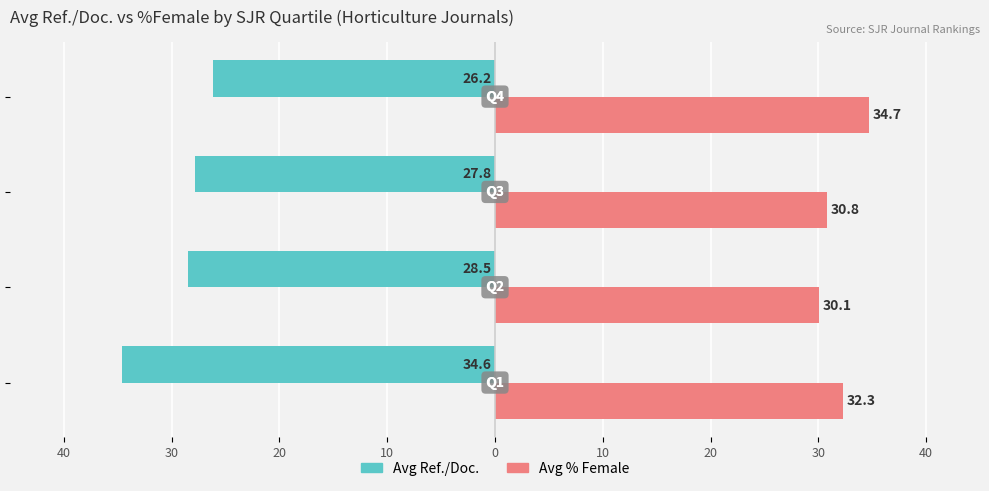

What are all the series names shown in the legend?

Avg Ref./Doc., Avg % Female